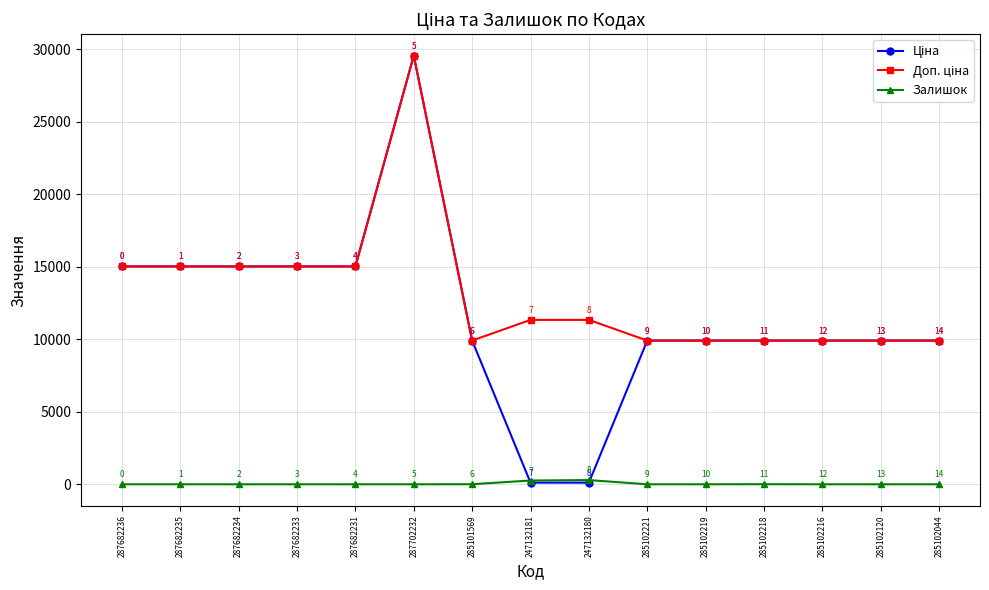

How many categories are shown in the chart?

15